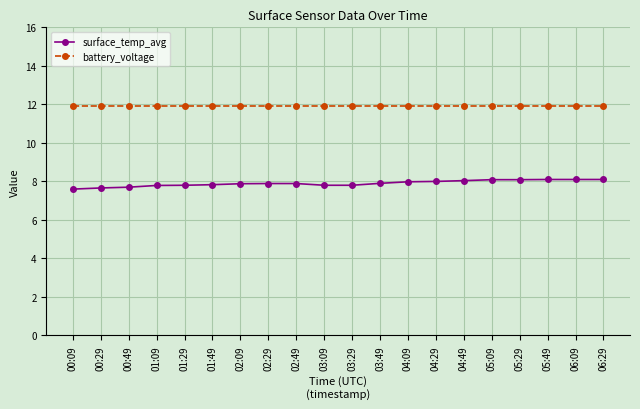

What is the difference between the second highest and minimum values in the surface_temp_avg series?

0.5